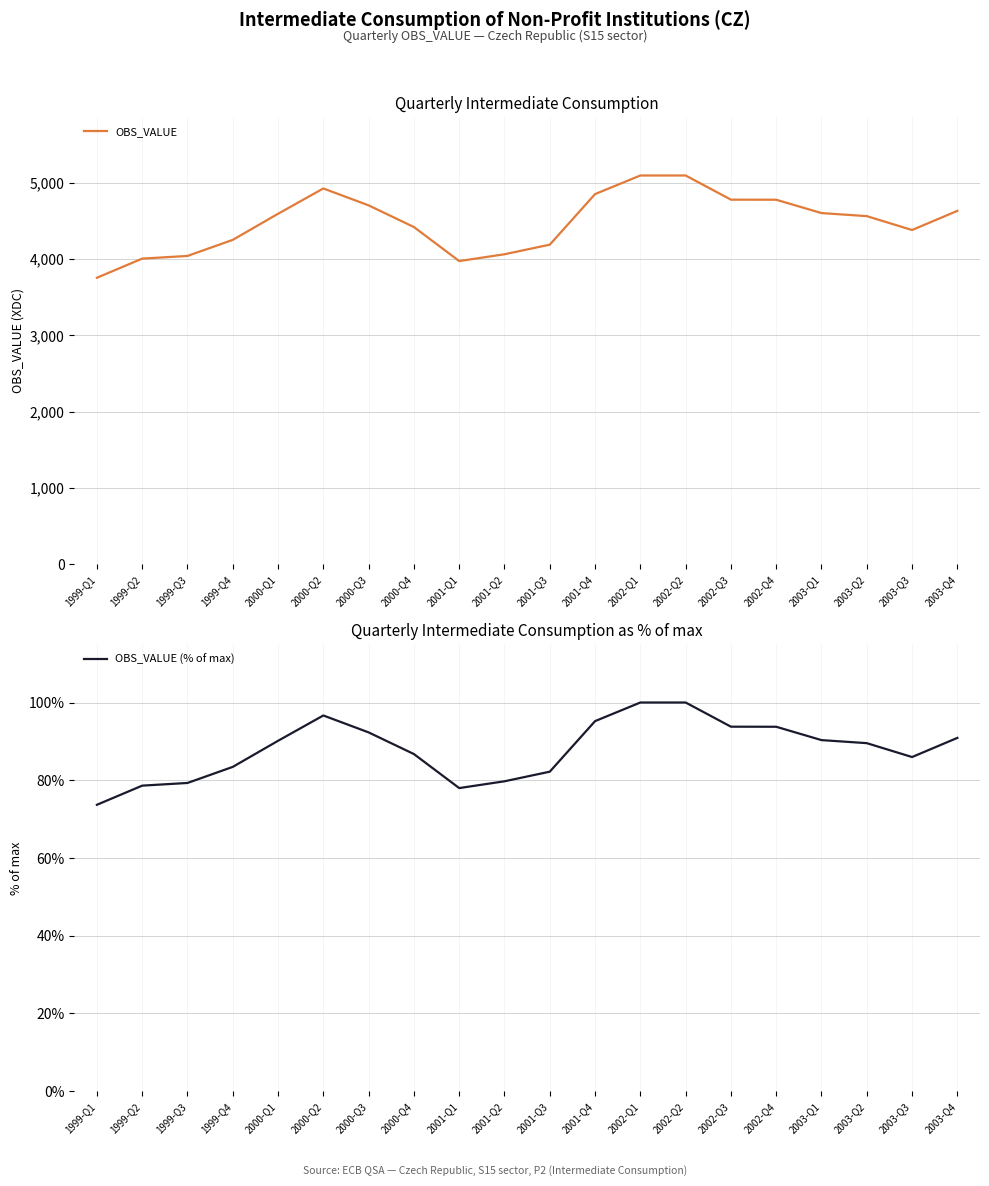

List the series in order of their overall mean, lowest first.

OBS_VALUE (% of max), OBS_VALUE